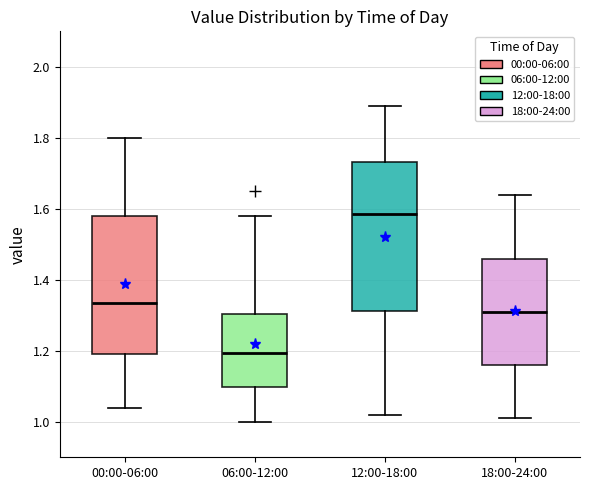

Reading left to right, transcribe this box plot: for each box, give where its median line is, the range the box spans, and where its two whiskers end, as read against the y-axis. The values are not printed on the chart, so give them approximately, as read against the axis.

00:00-06:00: median 1.34, box 1.20 to 1.58, whiskers 1.04 to 1.80
06:00-12:00: median 1.20, box 1.10 to 1.30, whiskers 1.00 to 1.58
12:00-18:00: median 1.58, box 1.32 to 1.74, whiskers 1.02 to 1.90
18:00-24:00: median 1.32, box 1.16 to 1.46, whiskers 1.02 to 1.64